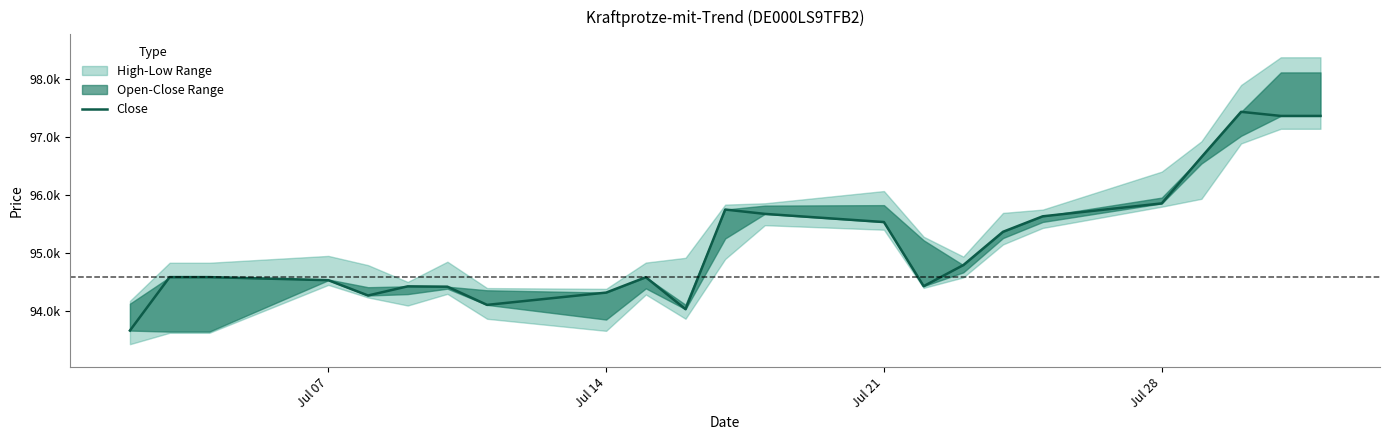

How many interior local peaks (higher than both neighbors) does the data have?

4